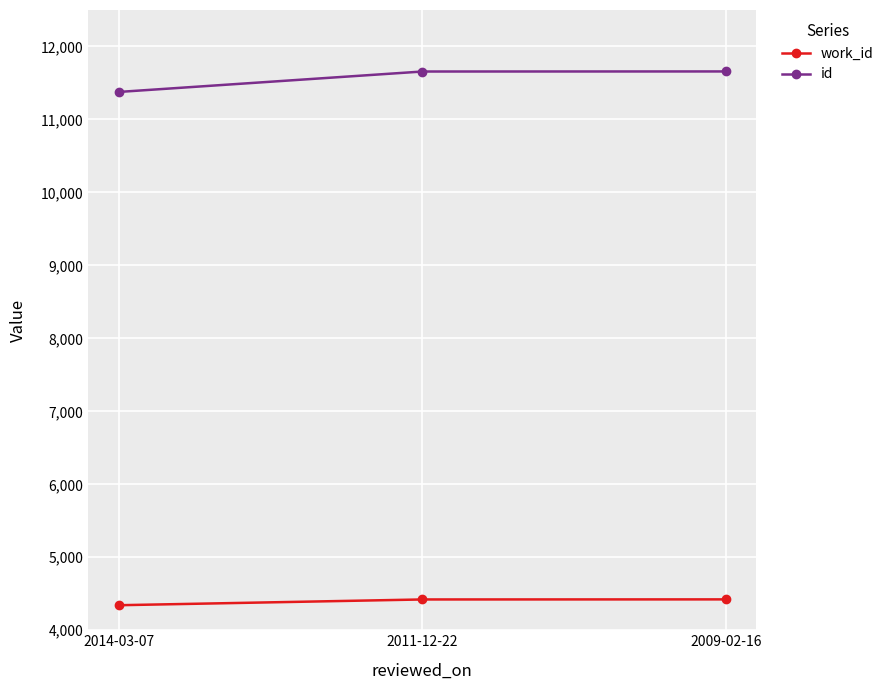

Does the chart have visible grid lines?

Yes